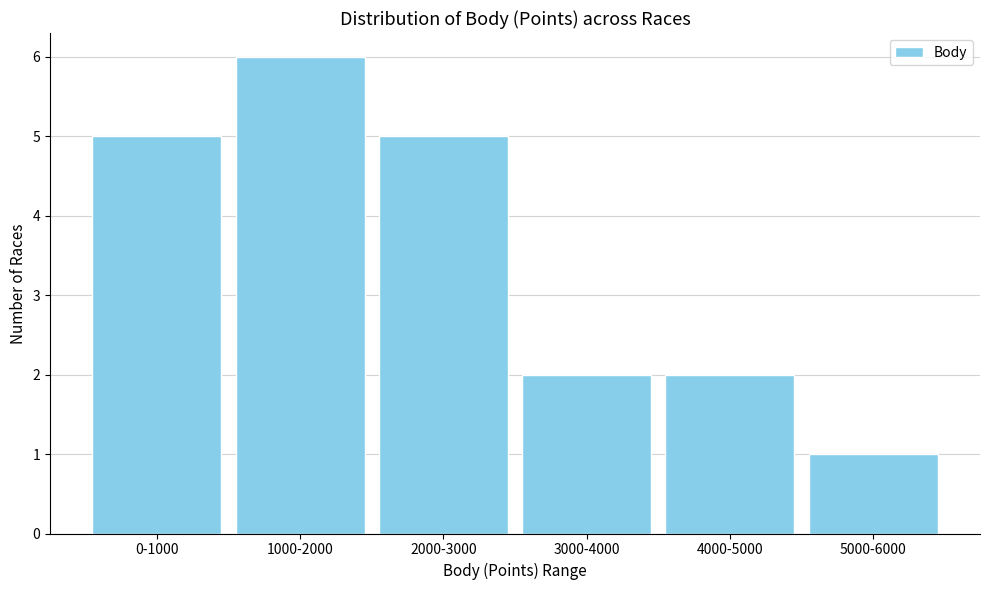

Reading left to right, transcribe all the data shown in this chart.

5	6	5	2	2	1